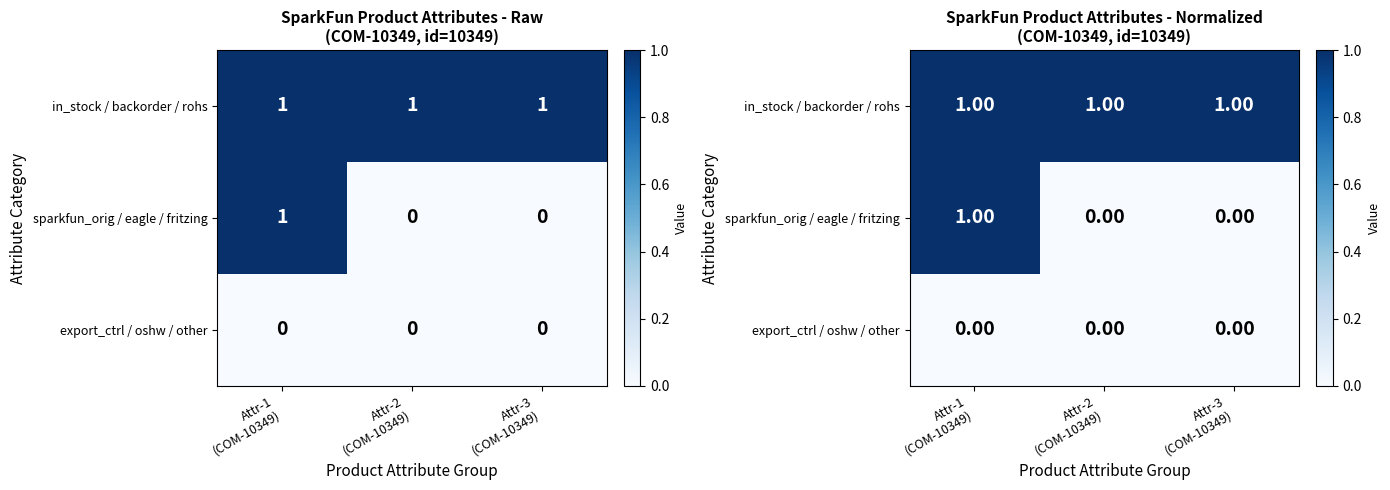

Between Attr-1 (COM-10349) and Attr-3 (COM-10349), which series saw the biggest shift?

sparkfun_orig / eagle / fritzing